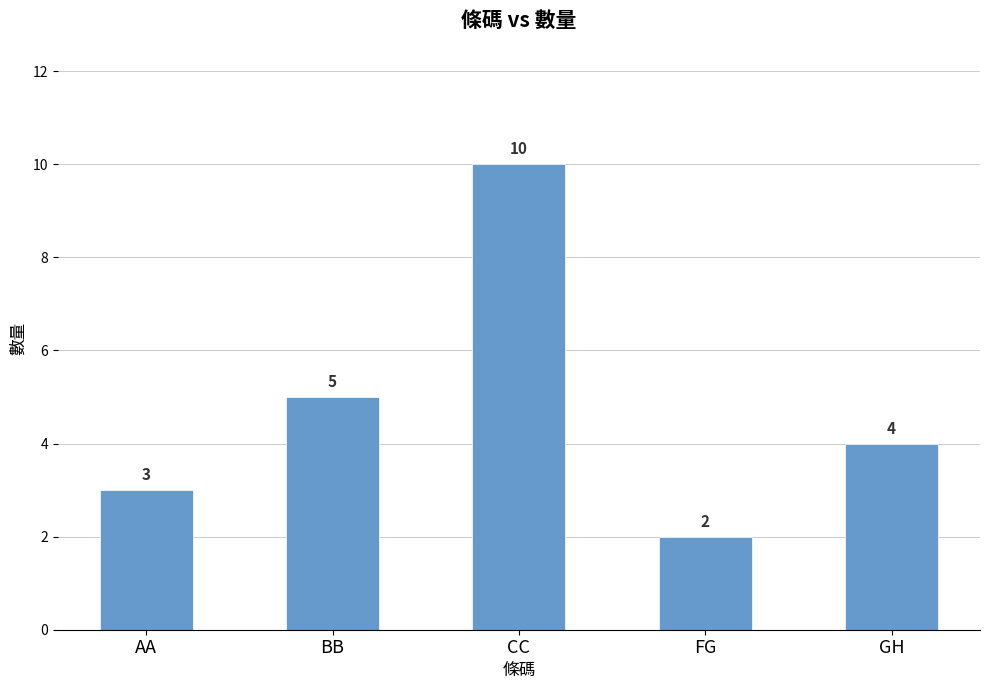

How many values are between 3 and 5?

3